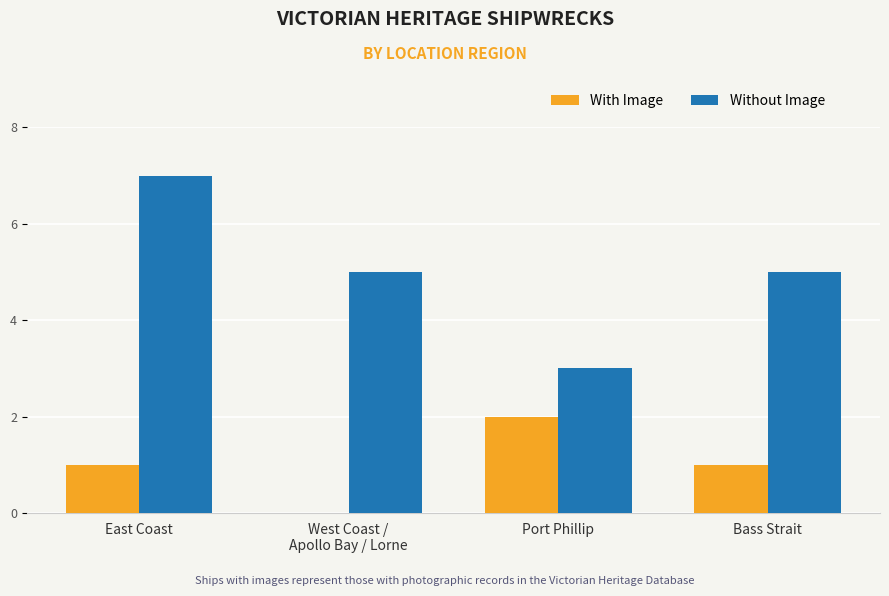

Which label corresponds to the largest value in the chart?

East Coast